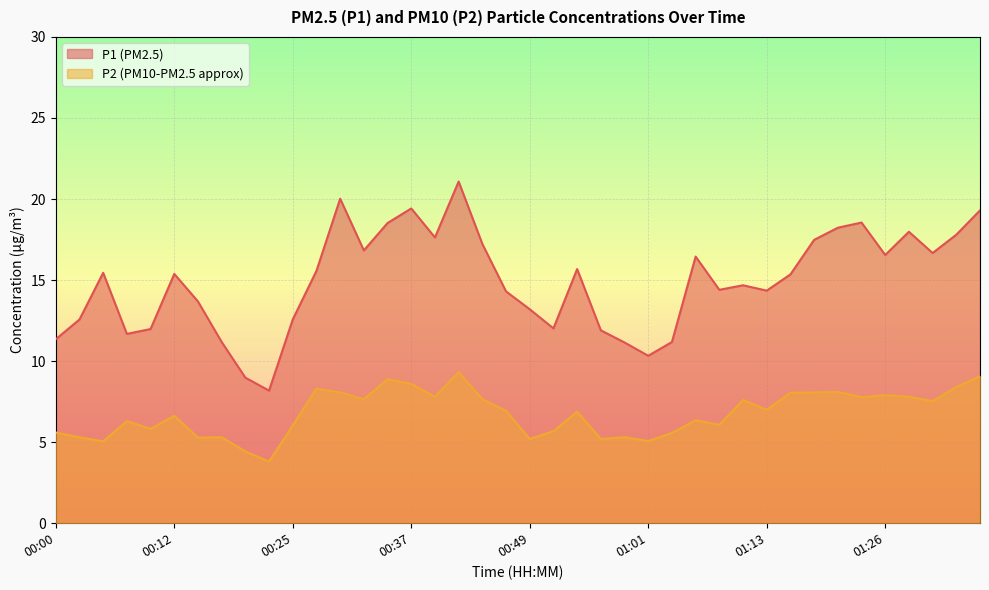

Where is P2 nearest to the value 6?

00:25